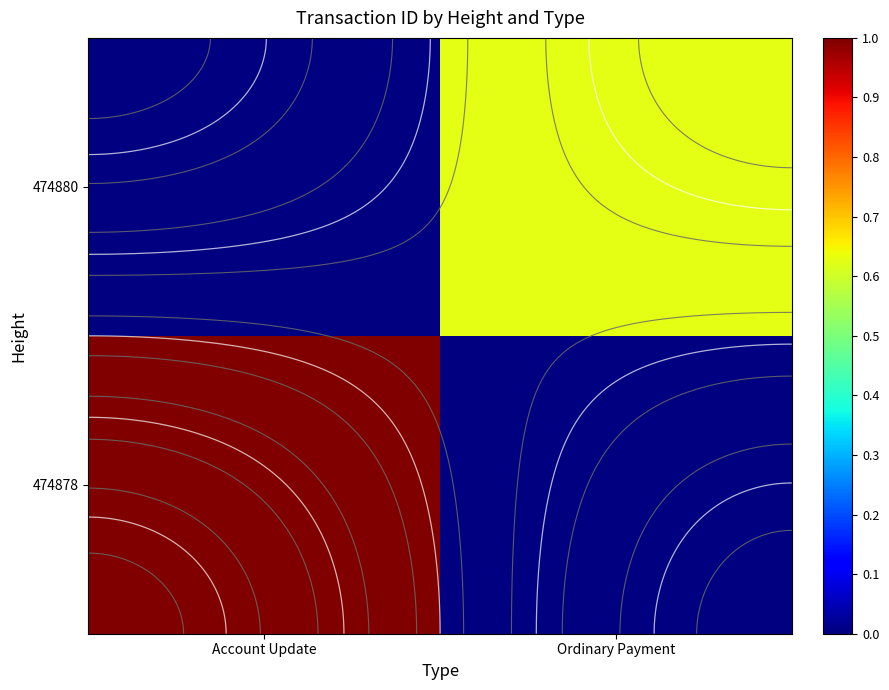

Is it true that 474880 equals 0.2 at Account Update?

False